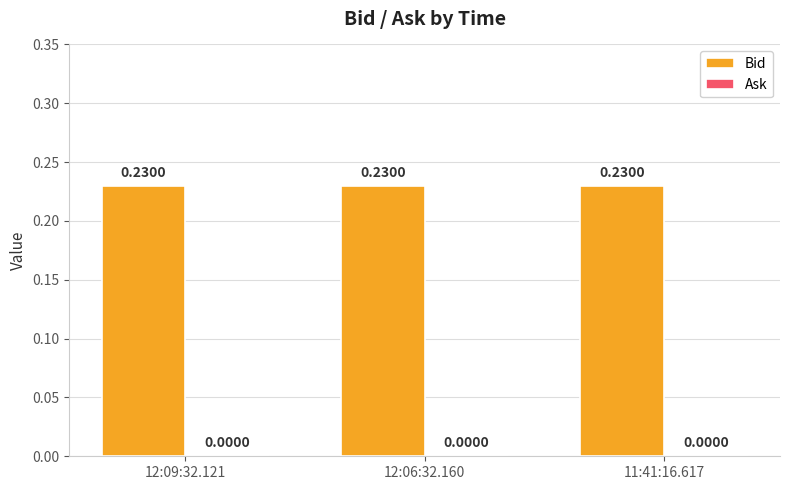

How many groups of bars are there?

3